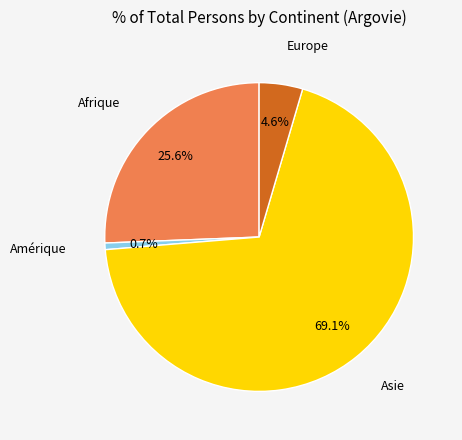

Is there any slice that represents more than half of the pie?

Yes